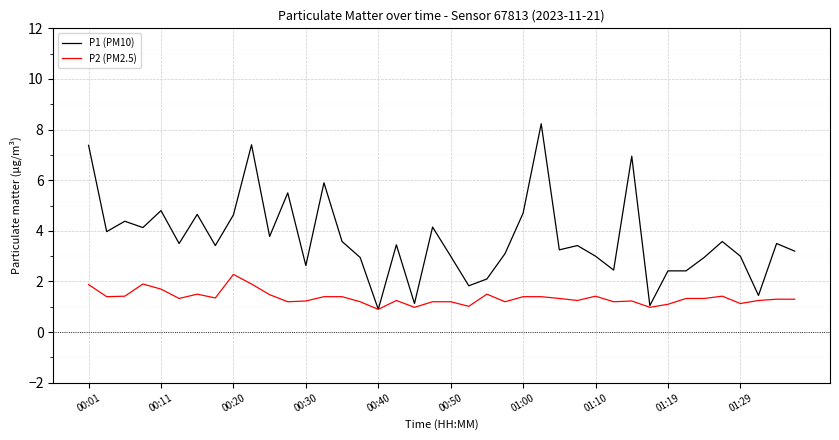

Which series has the largest range (max minus min)?

P1 (PM10)